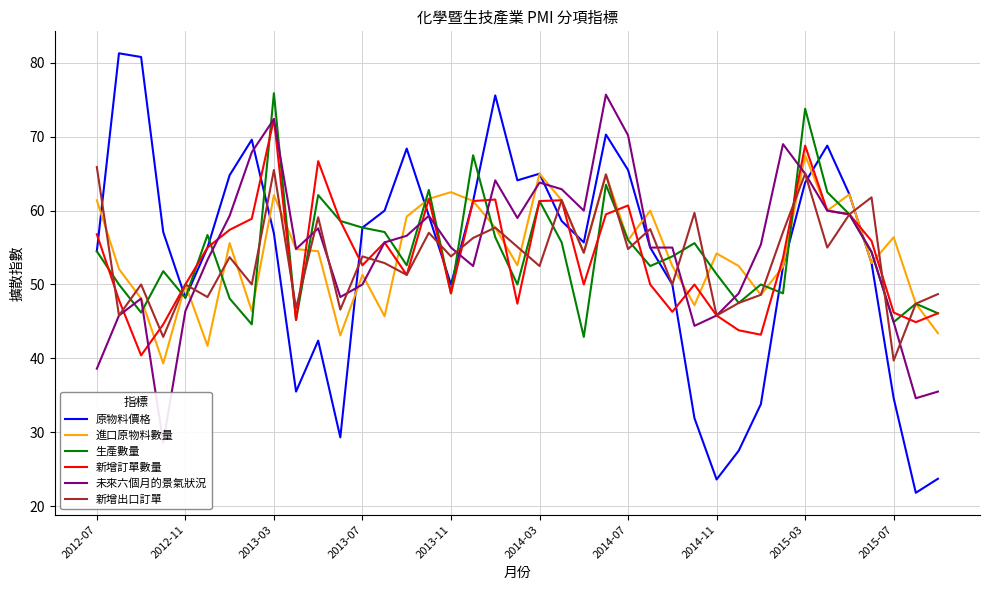

Which category has the highest value in the 新增出口訂單 series?

2012-07